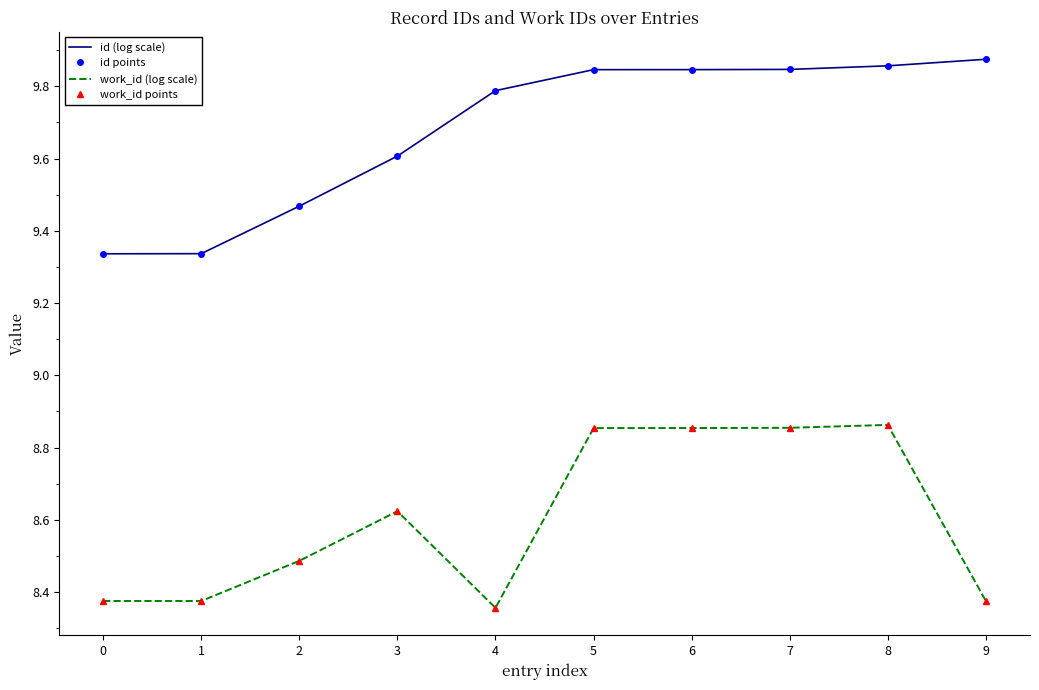

True or false: work_id points and id (log scale) cross at least once.

False